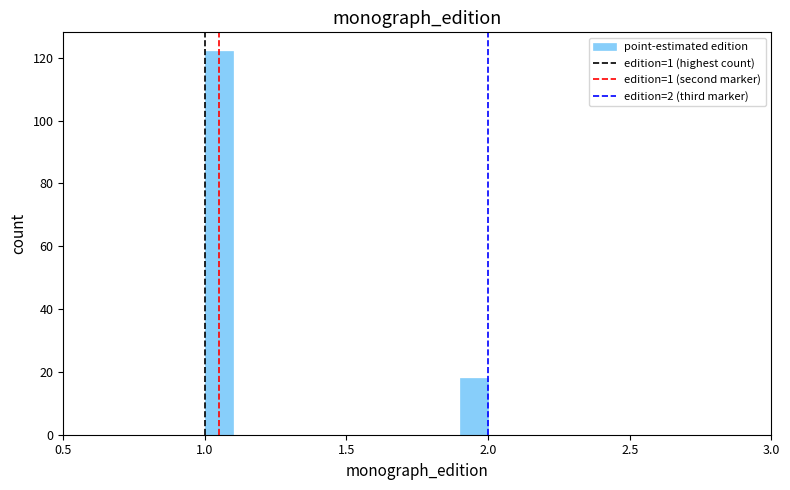

Read against the x-axis, roughly where is the centre of the tallest bar?

1.05